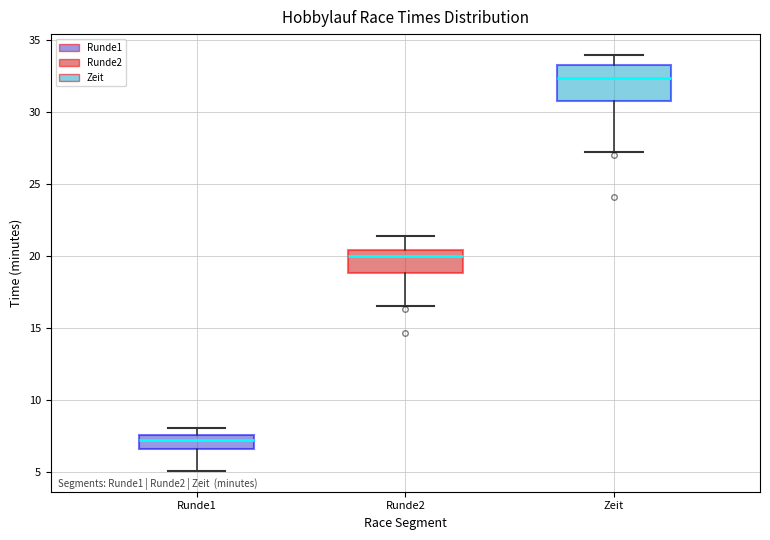

Comparing the boxes themselves (not the whiskers), which one is the tallest?

Zeit